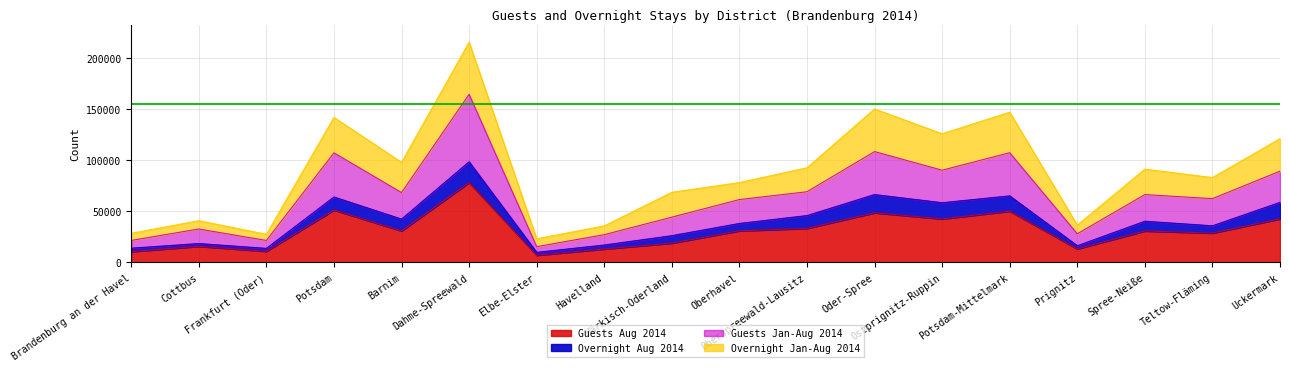

Between Oberspreewald-Lausitz and Prignitz, which is larger?

Oberspreewald-Lausitz